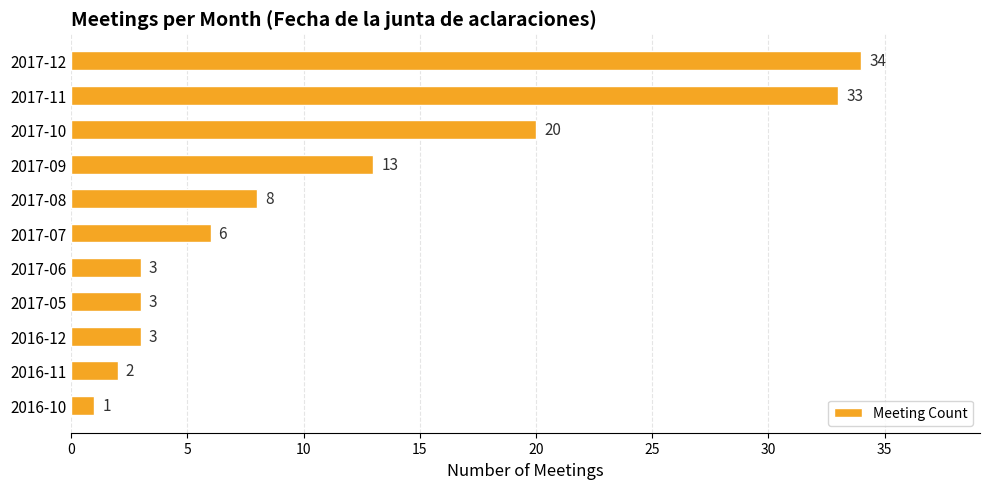

Read the value at 2017-05.

3